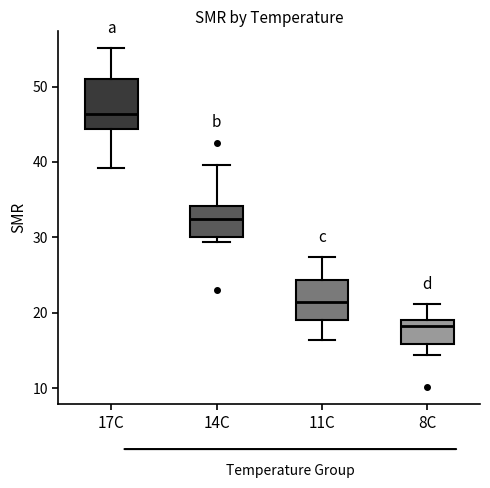

Where is the lower edge of the box for 17C on the y-axis? The values are not printed on the chart, so give them approximately, as read against the axis.

44